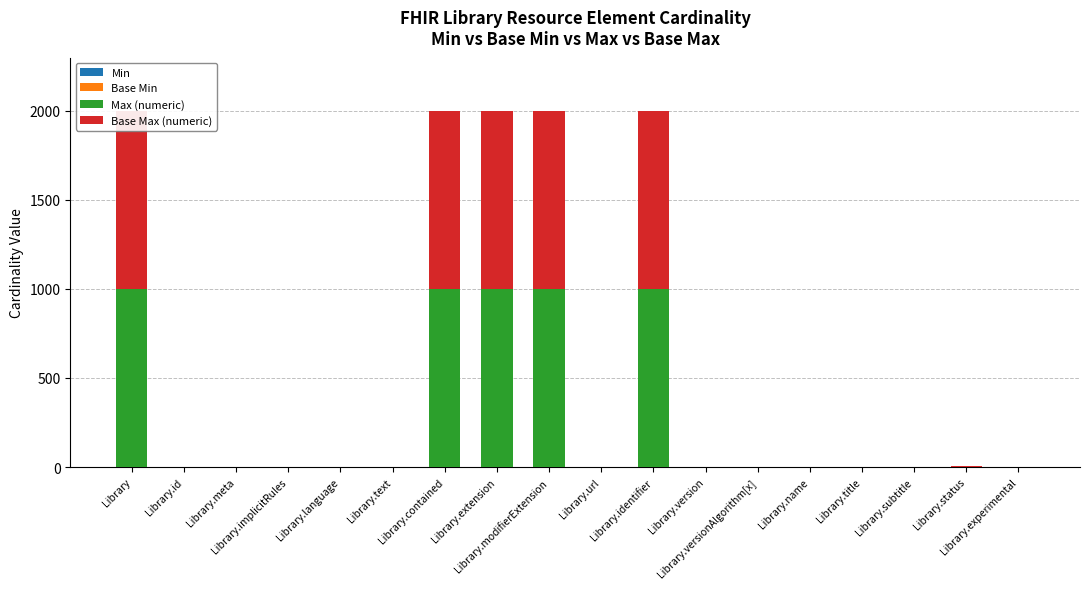

Which series has the largest total across all categories?

Max (numeric)